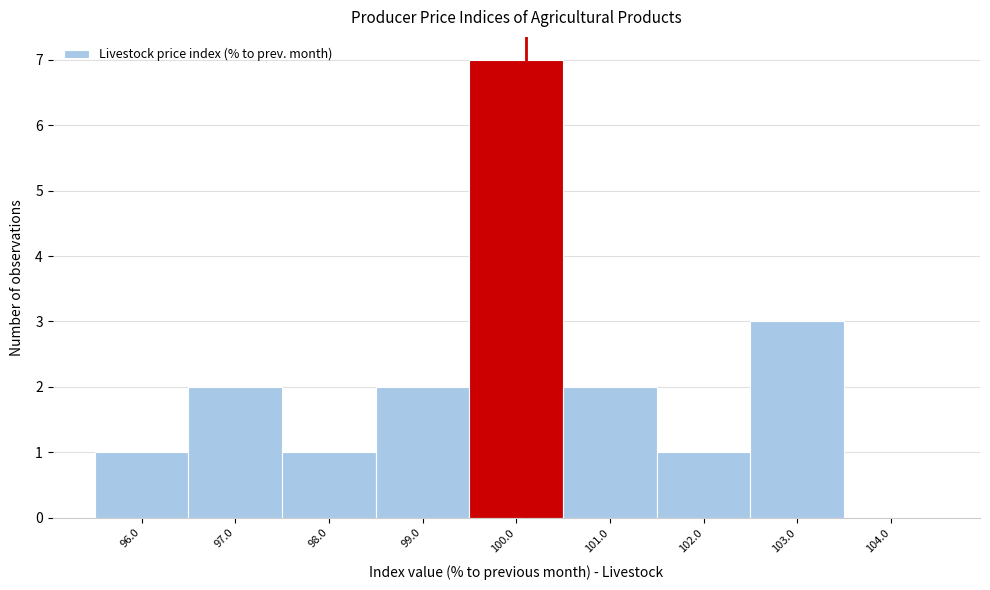

Reading left to right, transcribe this chart: for each bar, give the range it covers on the x-axis and its height. The values are not printed on the chart, so give them approximately, as read against the axis.

95.5 to 96.5: 1
96.5 to 97.5: 2
97.5 to 98.5: 1
98.5 to 99.5: 2
99.5 to 100.5: 7
100.5 to 101.5: 2
101.5 to 102.5: 1
102.5 to 103.5: 3
103.5 to 104.5: 0